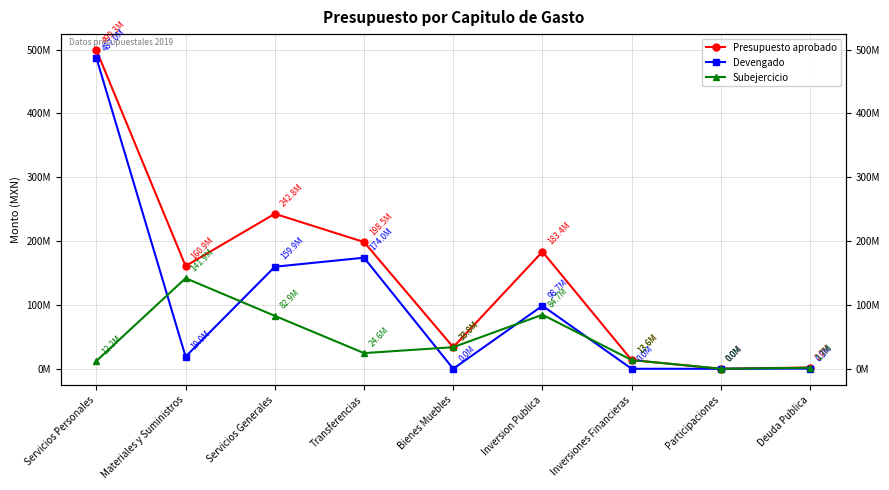

Reading left to right, list all the values displayed in this chart.

Presupuesto aprobado: Servicios Personales=499281629.1	Materiales y Suministros=160899200.0	Servicios Generales=242773795.5	Transferencias=198544679.7	Bienes Muebles=33844379.0	Inversion Publica=183398559.6	Inversiones Financieras=13646859.3	Participaciones=0.0	Deuda Publica=2000000.0
Devengado: Servicios Personales=487043926.7	Materiales y Suministros=18975820.8	Servicios Generales=159855843.2	Transferencias=173989405.1	Bienes Muebles=0.0	Inversion Publica=98736462.4	Inversiones Financieras=0.0	Participaciones=0.0	Deuda Publica=348009.5
Subejercicio: Servicios Personales=12237702.5	Materiales y Suministros=141923379.2	Servicios Generales=82917952.3	Transferencias=24555274.6	Bienes Muebles=33844379.0	Inversion Publica=84662097.1	Inversiones Financieras=13646859.3	Participaciones=0.0	Deuda Publica=1651990.5